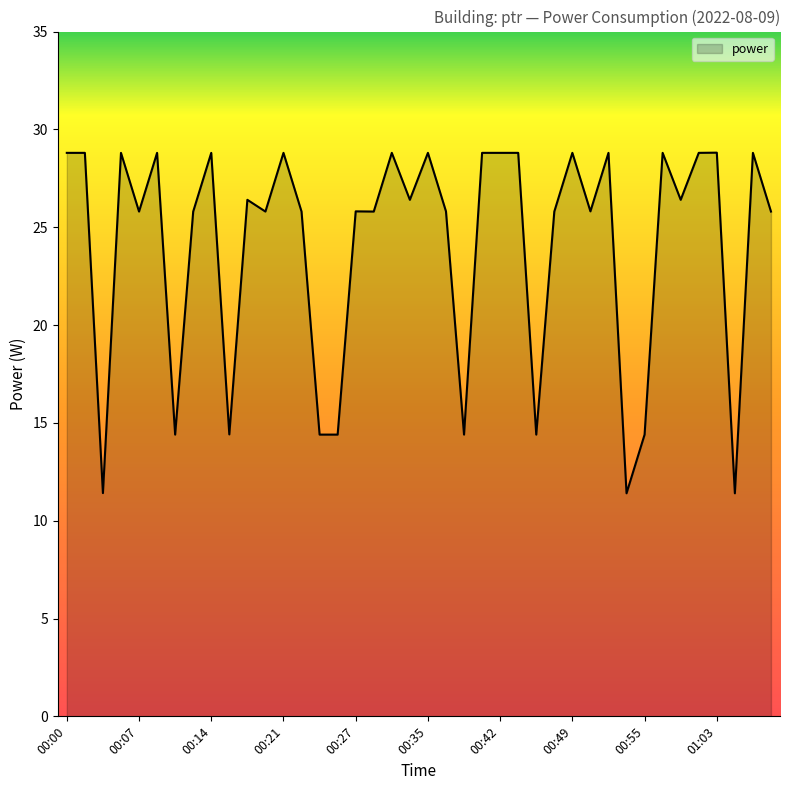

What is the greatest value displayed?

28.8